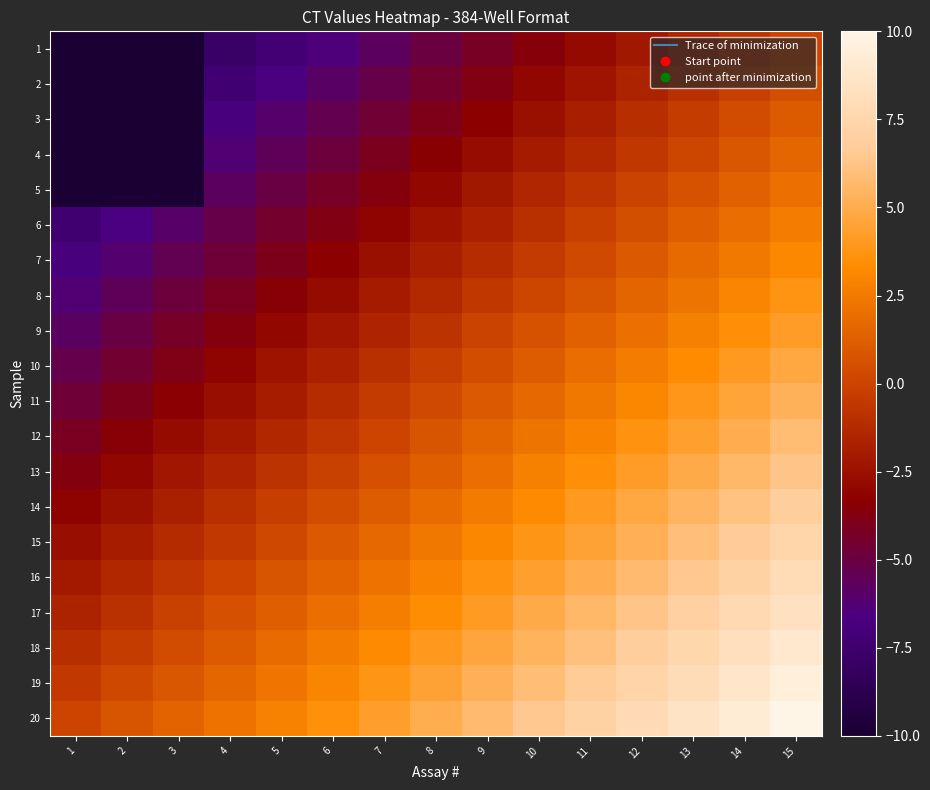

Count the number of data series in this chart.

20